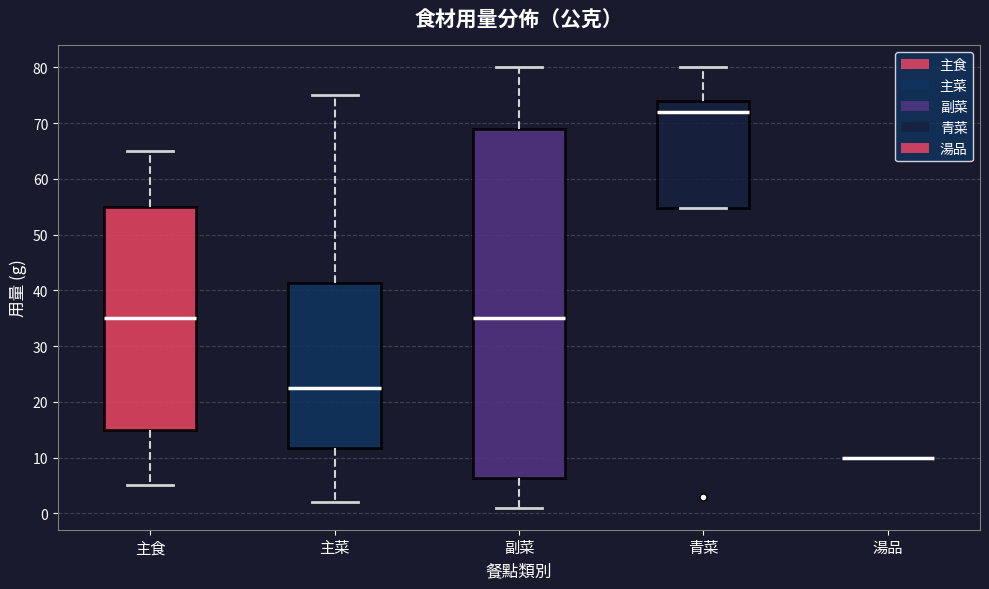

Reading left to right, transcribe this box plot: for each box, give where its median line is, the range the box spans, and where its two whiskers end, as read against the y-axis. The values are not printed on the chart, so give them approximately, as read against the axis.

主食: median 35, box 15 to 55, whiskers 5 to 65
主菜: median 23, box 12 to 41, whiskers 2 to 75
副菜: median 35, box 6 to 69, whiskers 1 to 80
青菜: median 72, box 55 to 74, whiskers 55 to 80
湯品: box collapsed to a line at 10, whiskers 10 to 10